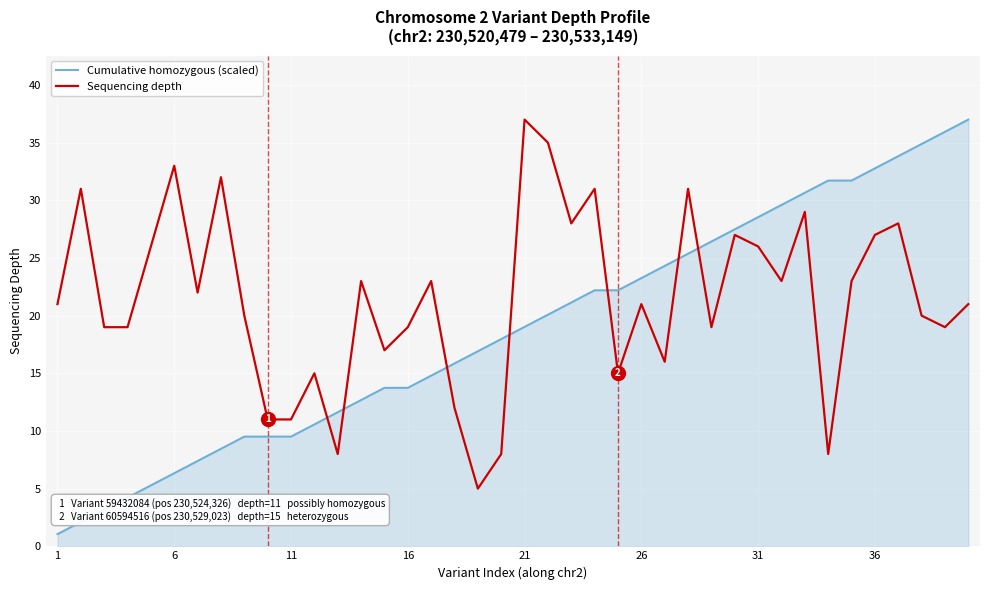

What is the difference between the maximum and minimum values in the Sequencing depth series?

32.0